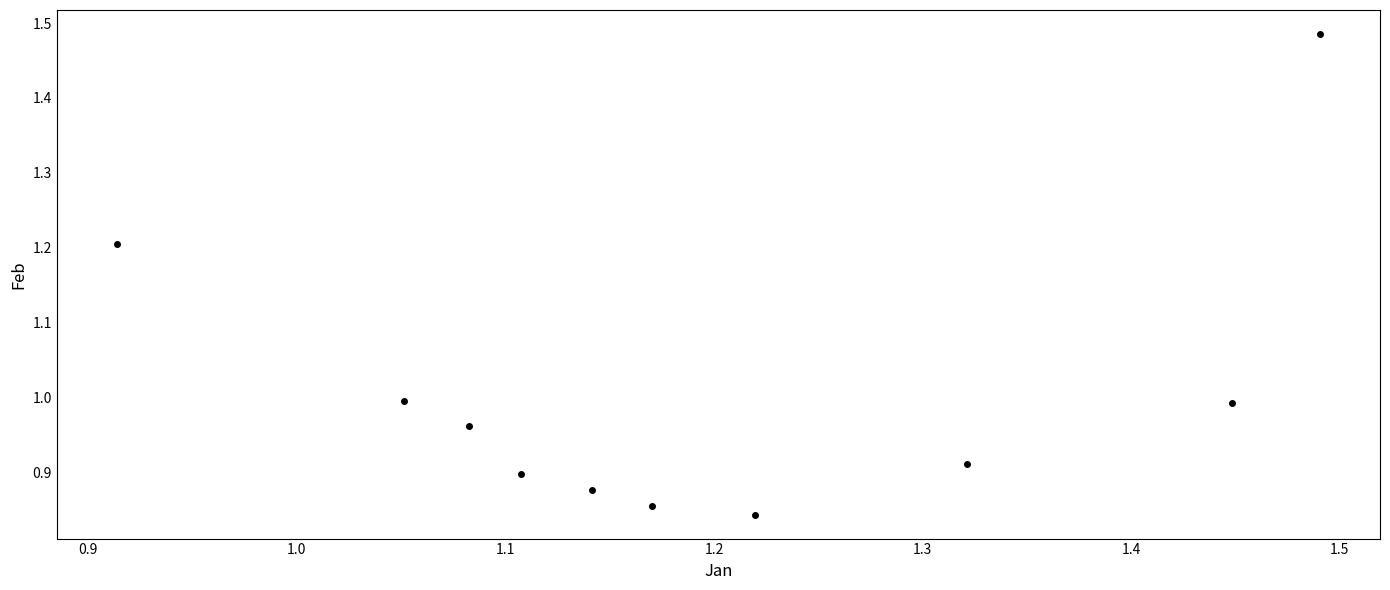

What is the average X value?

1.2